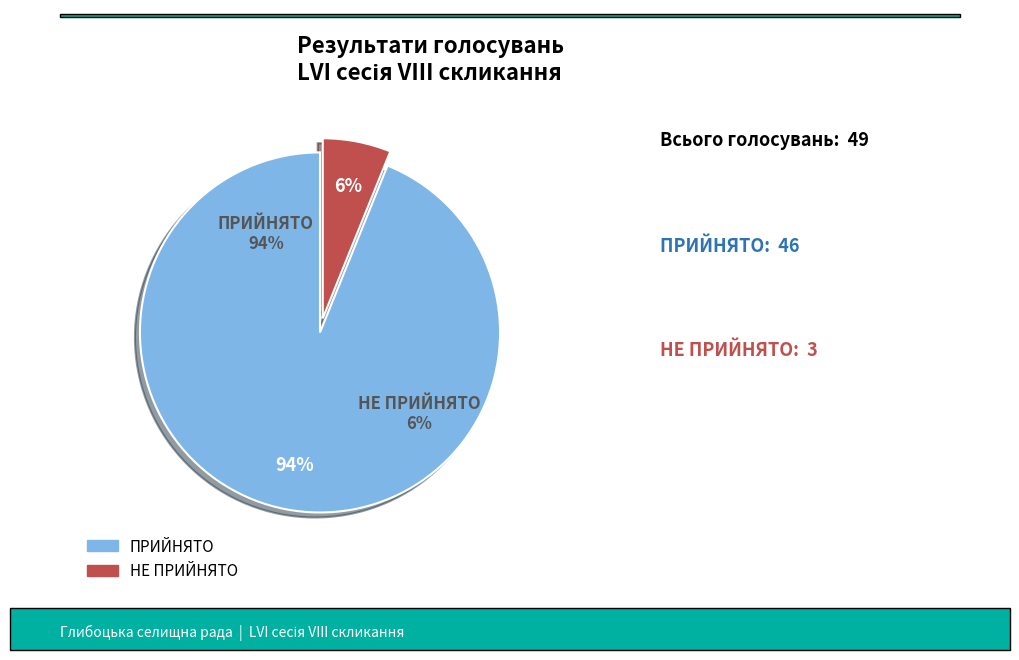

Between НЕ ПРИЙНЯТО and ПРИЙНЯТО, which is larger?

ПРИЙНЯТО